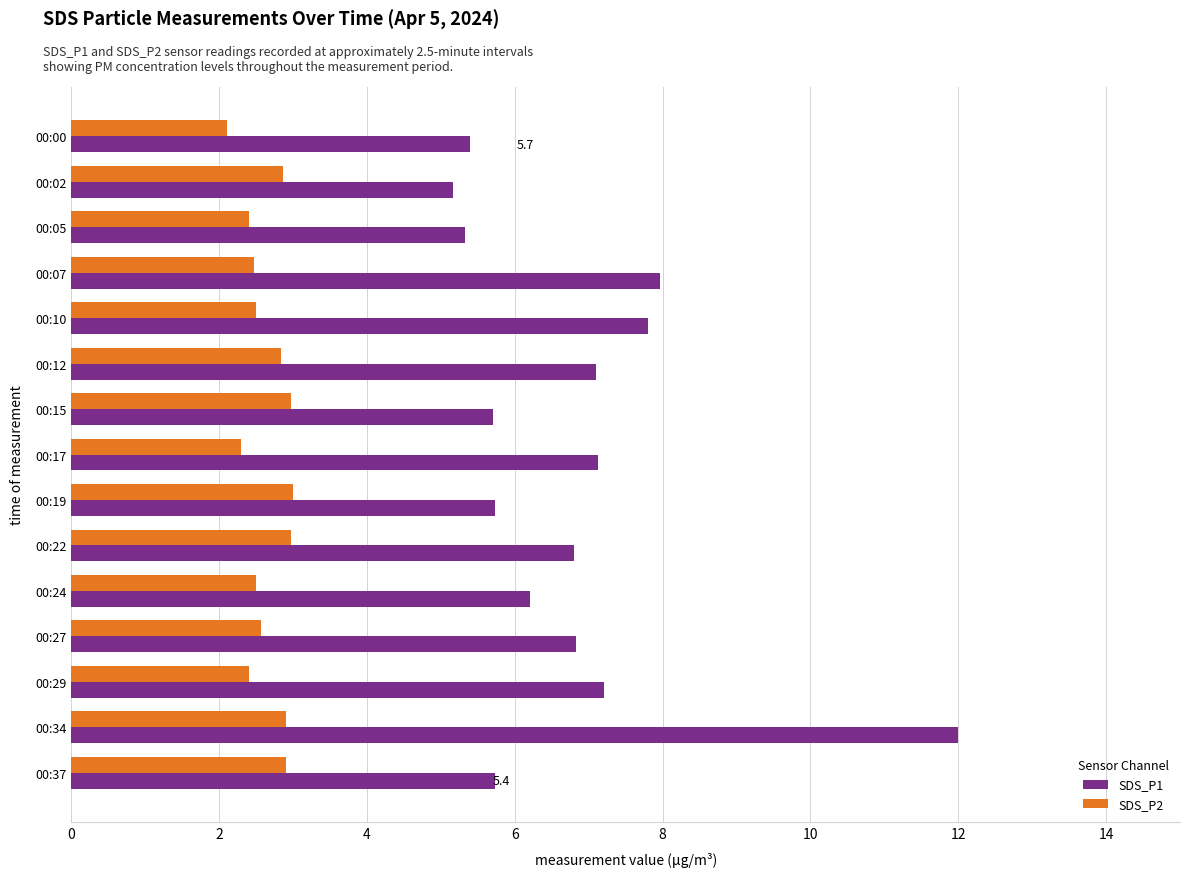

What is the greatest value displayed?

12.0